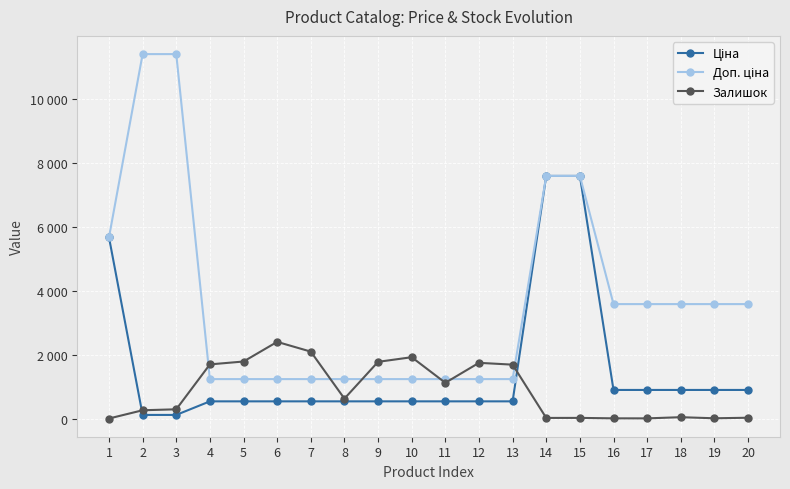

The Залишок series shows 1688.0 at 13. True or false?

True